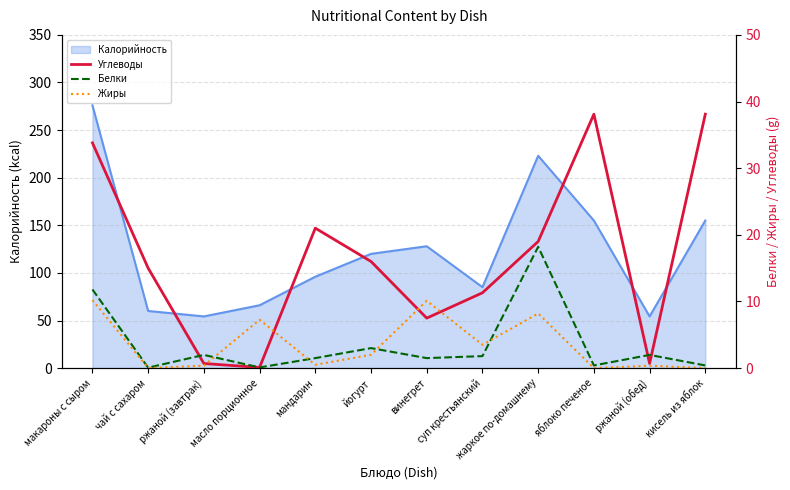

Where does the Углеводы series first go above 16?

макароны с сыром